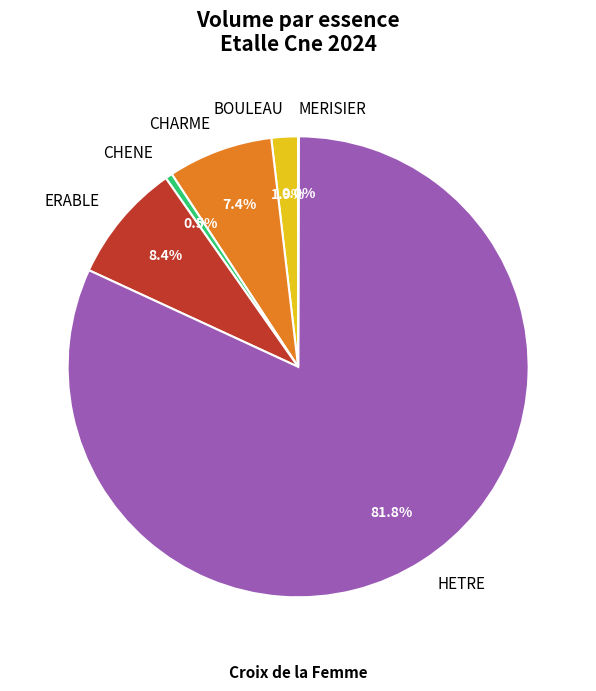

Which category has the biggest portion of the pie?

HETRE